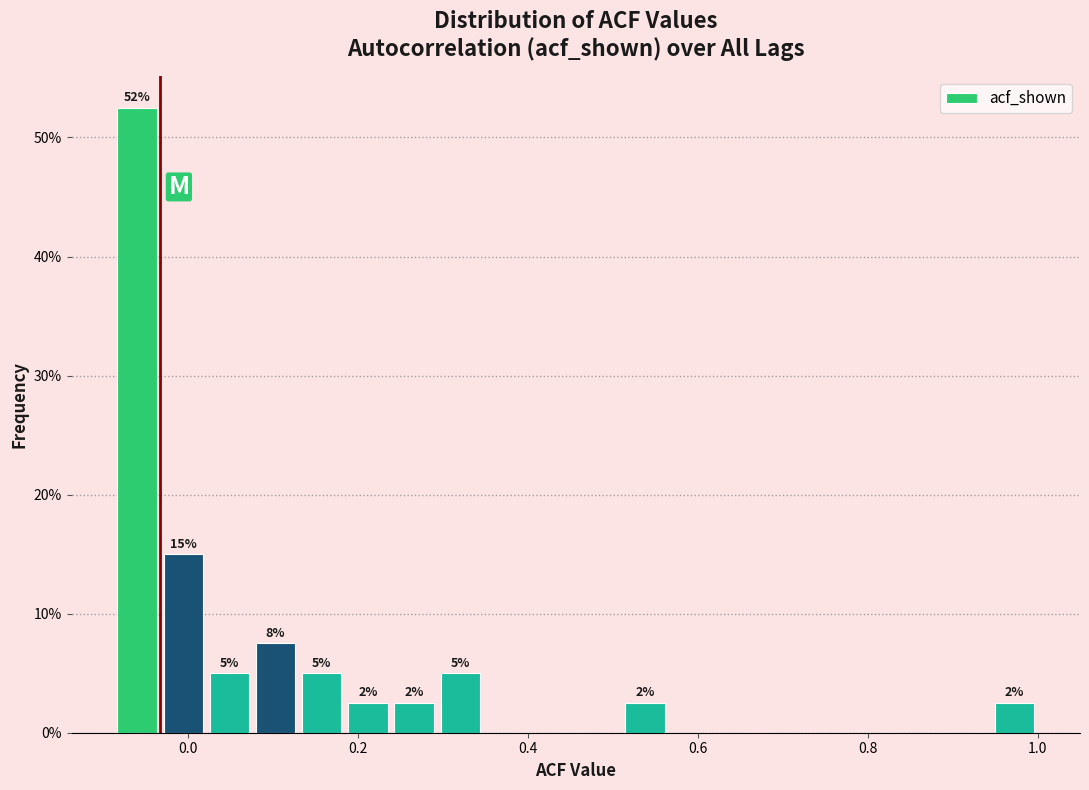

Read against the x-axis, roughly where is the centre of the tallest bar?

-0.06